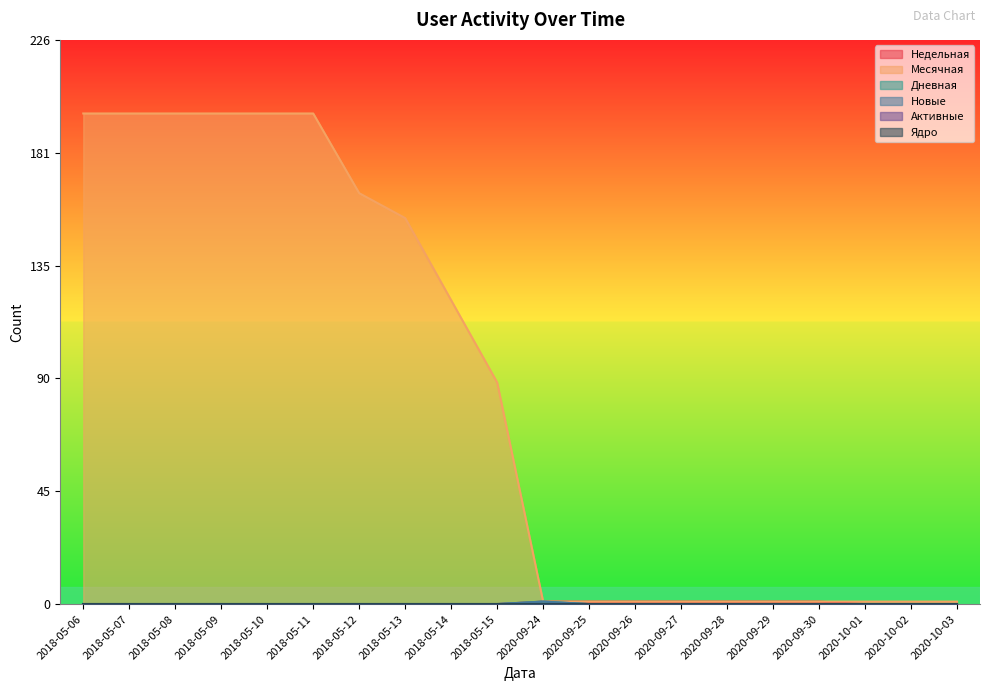

How many lines are shown in the chart?

6